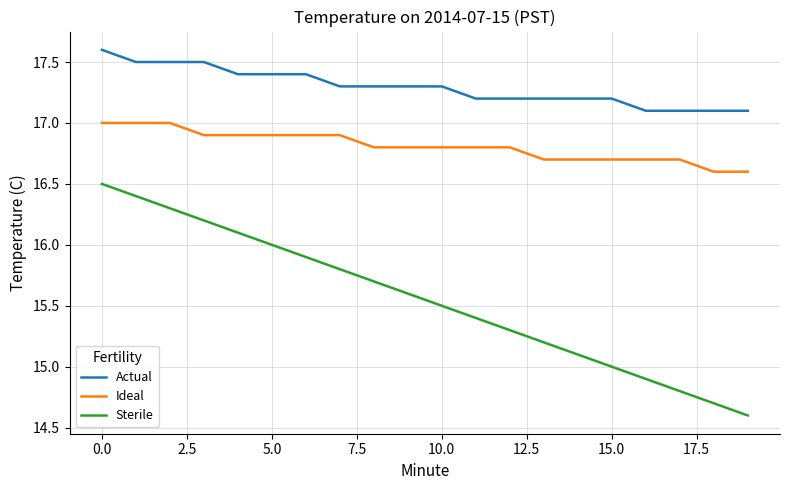

Rank the series by their maximum value, from highest to lowest.

Actual, Ideal, Sterile